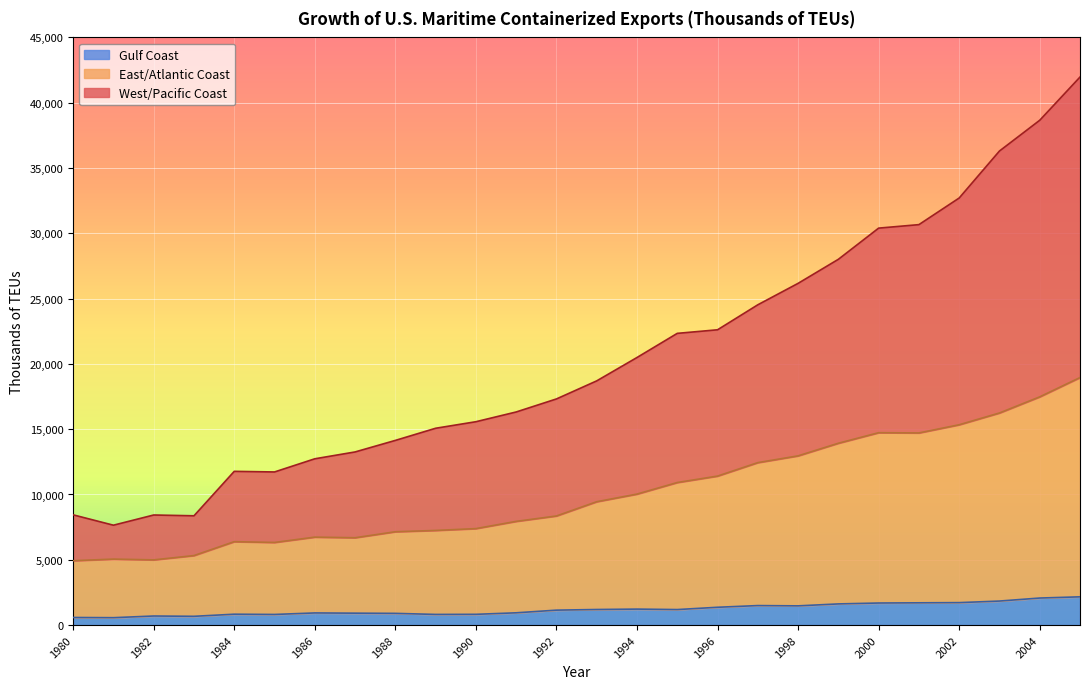

What is the value of the East/Atlantic Coast point at the 8th from the left?

6687